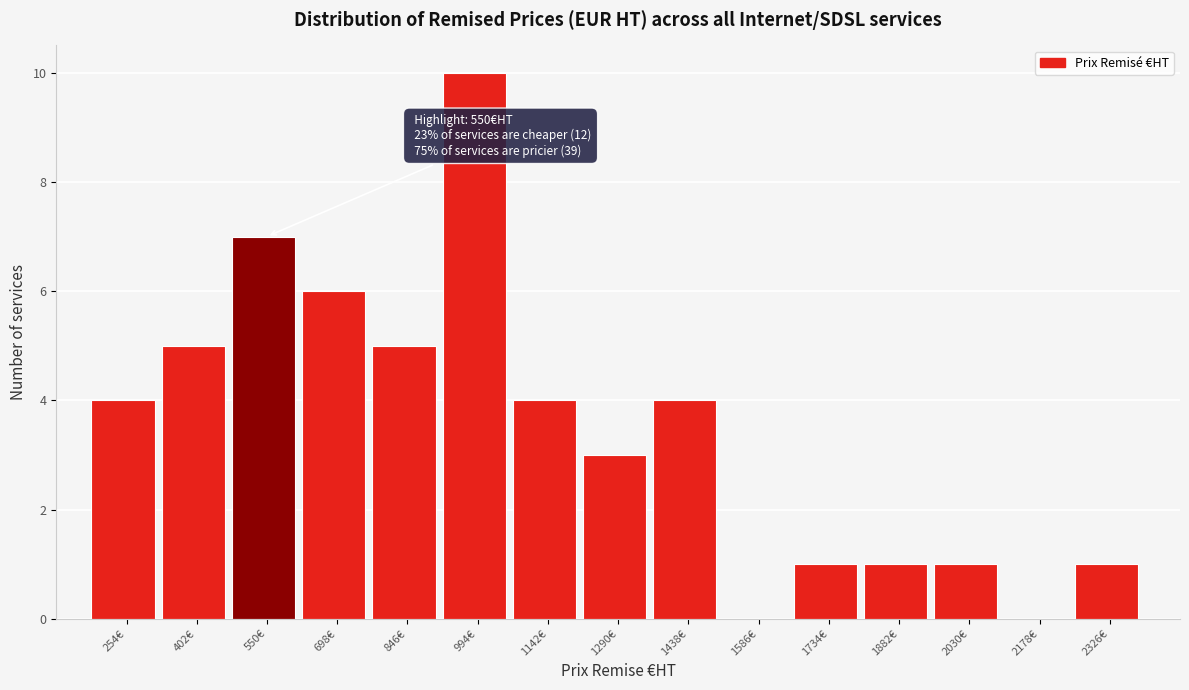

Which range on the x-axis has the tallest bar?

920 to 1068